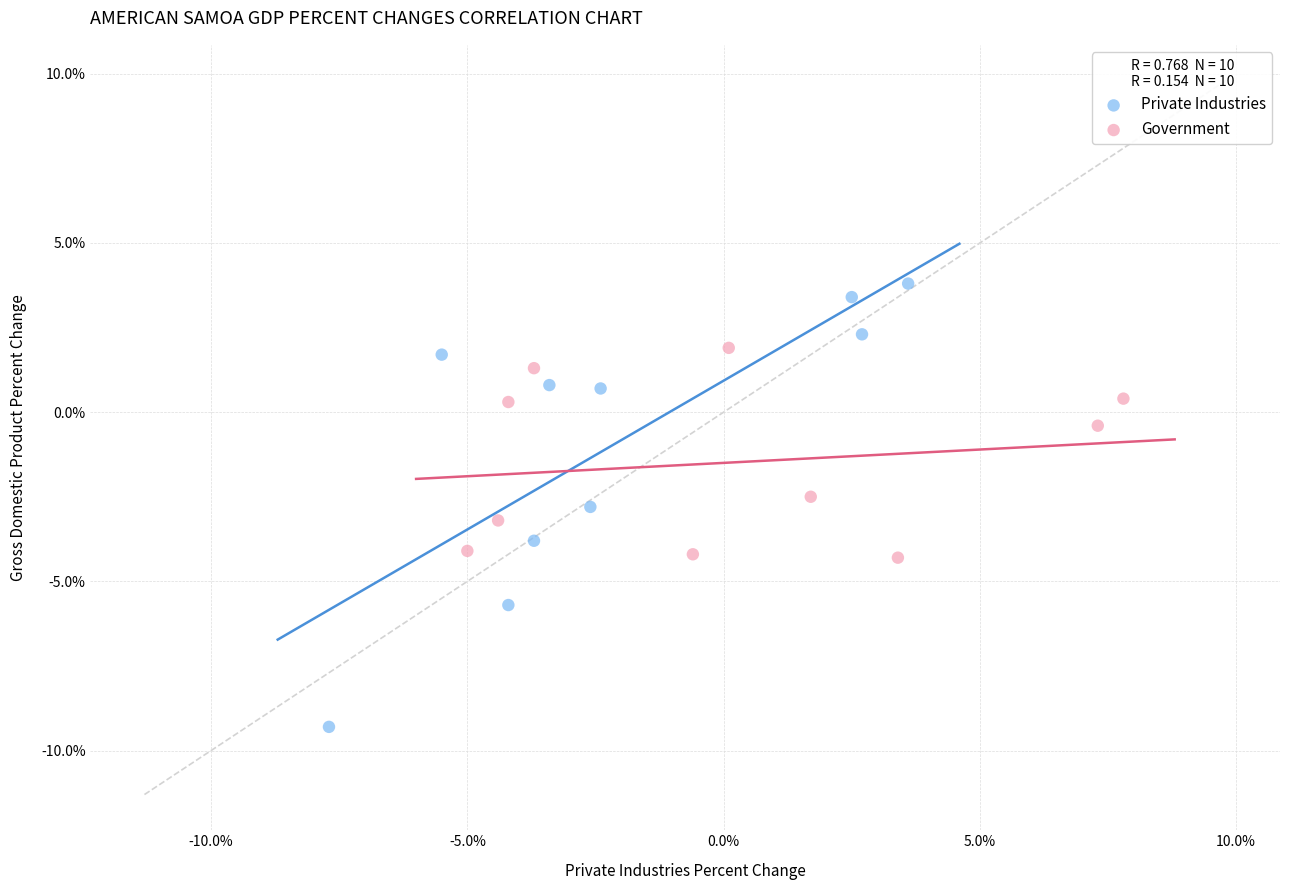

What are all the series names shown in the legend?

Private Industries, Government